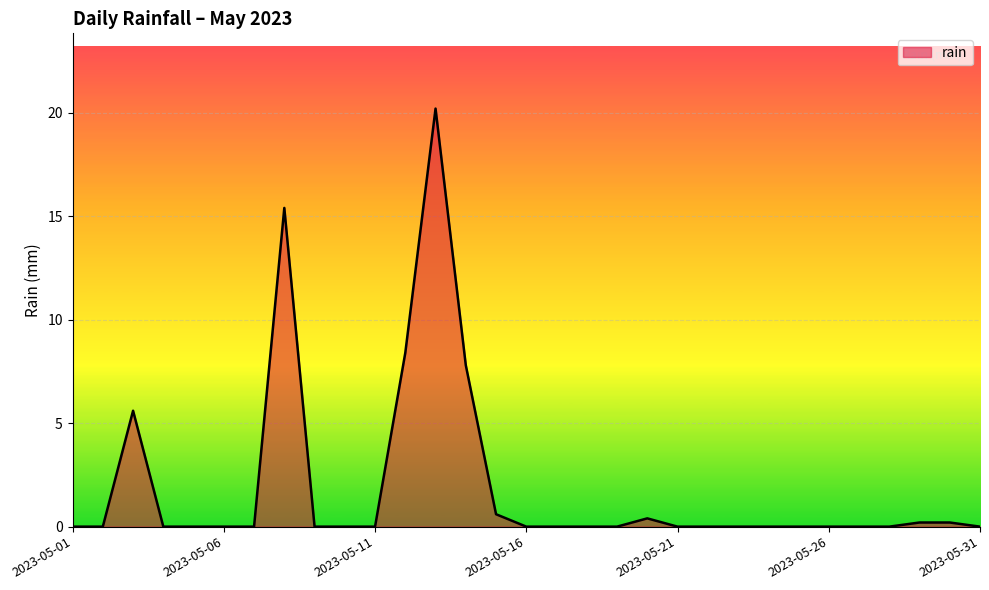

Count the number of data series in this chart.

1